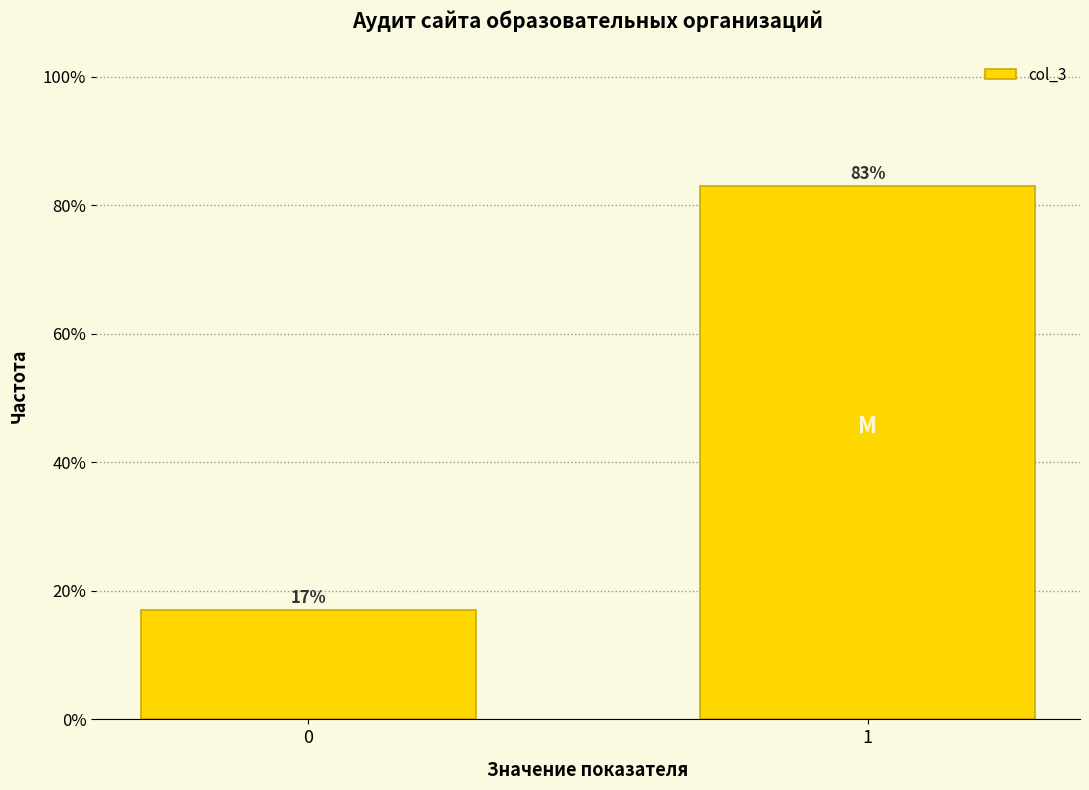

Reading right to left, extract all data points from this chart.

1=83.0	0=17.0